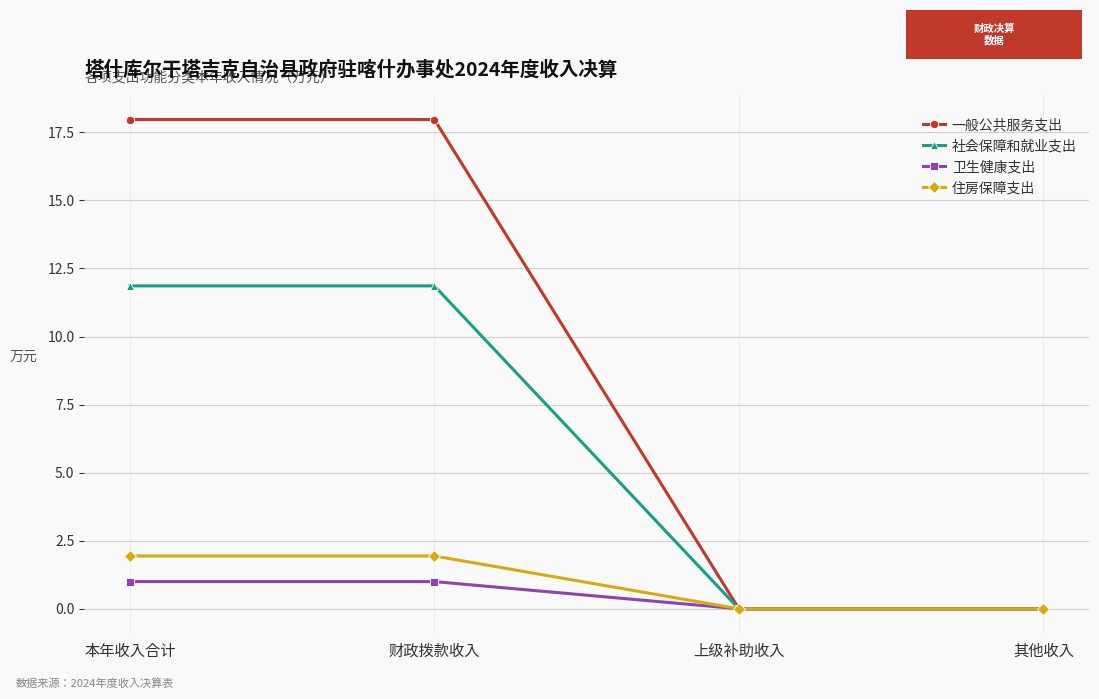

What is the highest value of the 社会保障和就业支出 series?

11.9